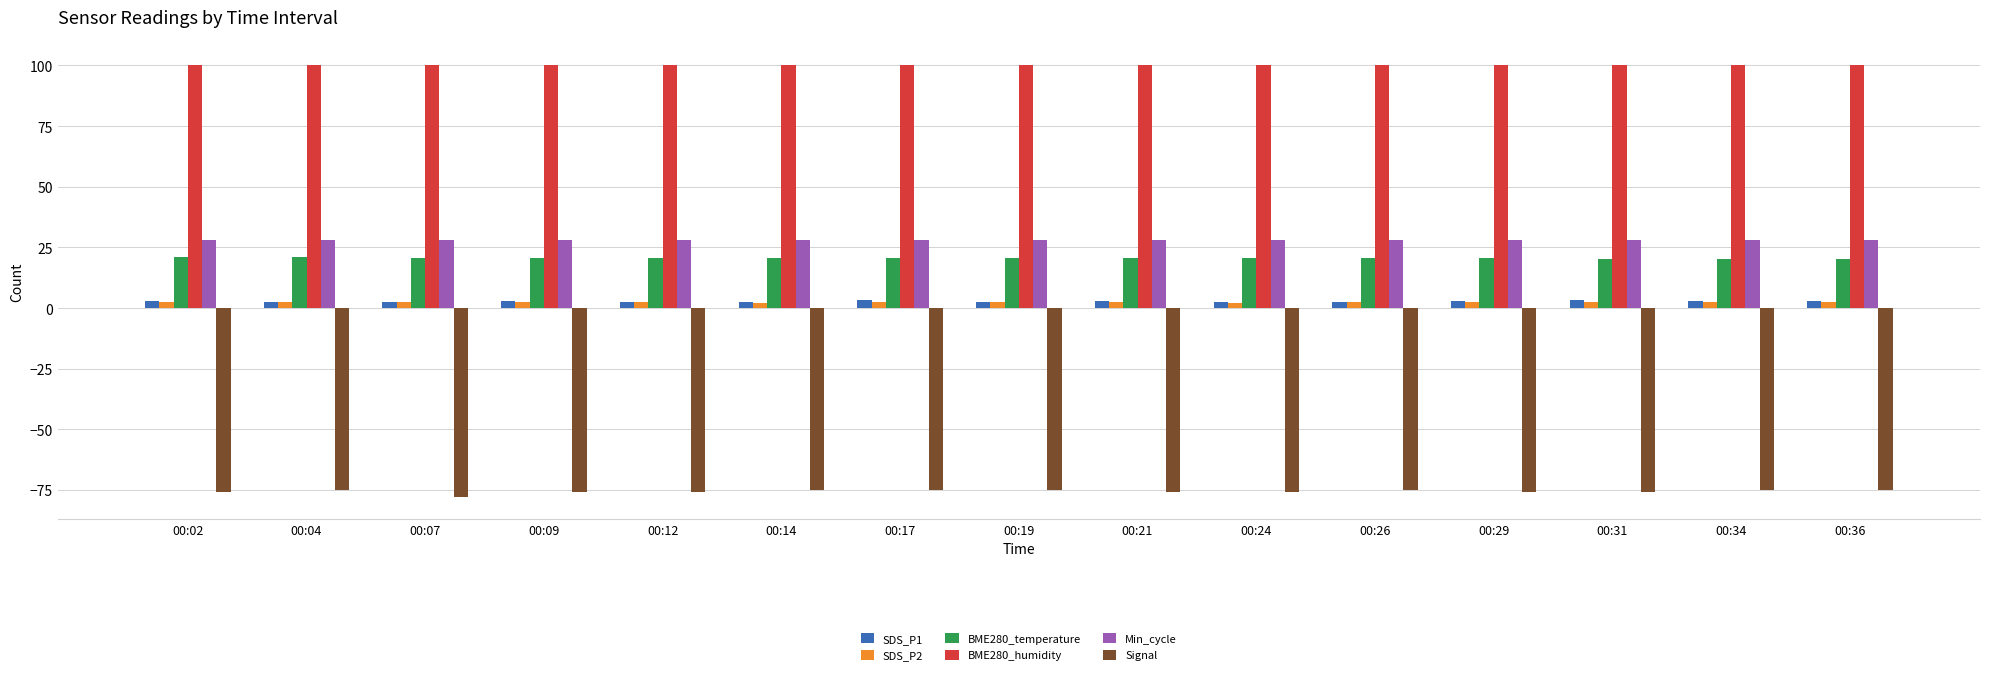

Which series has the widest spread of values?

Signal